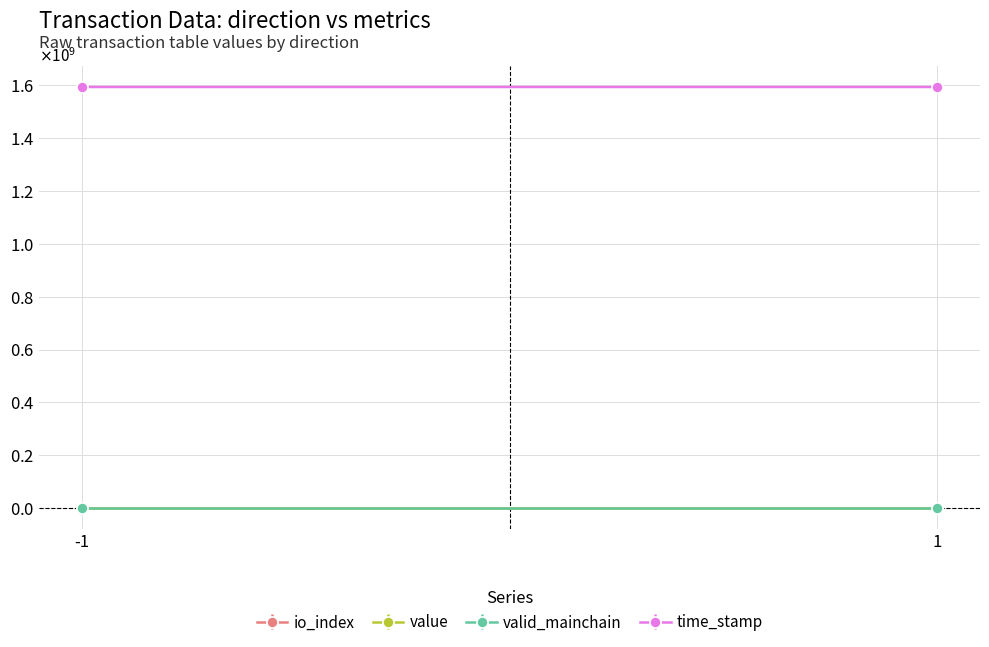

At which category is the sum across all series the highest?

-1